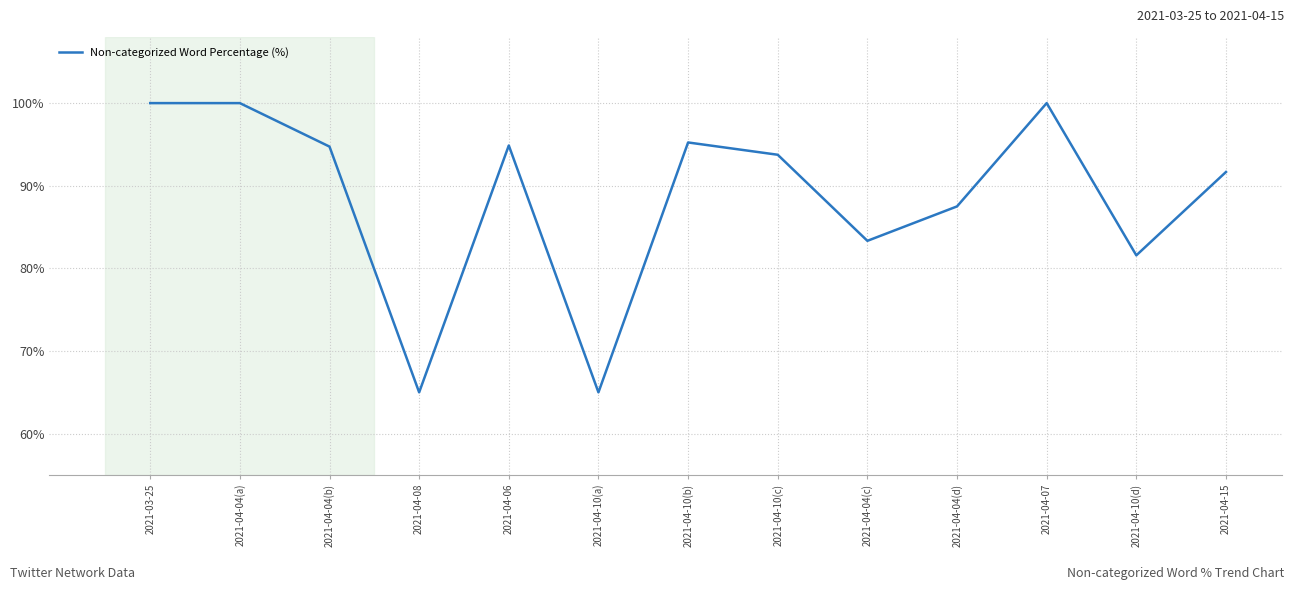

True or false: there are more than 2 points higher than both neighbors.

True